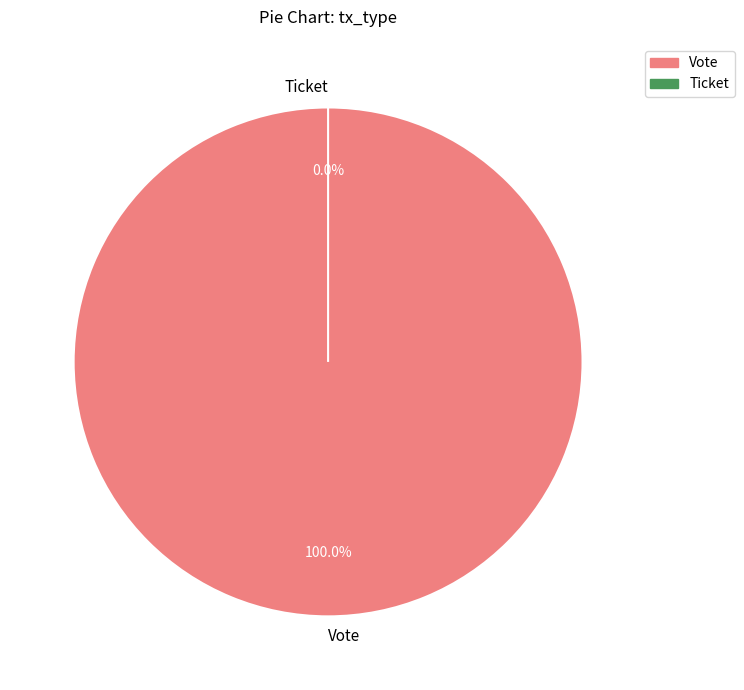

To the nearest percent, what is the average slice percentage?

50%